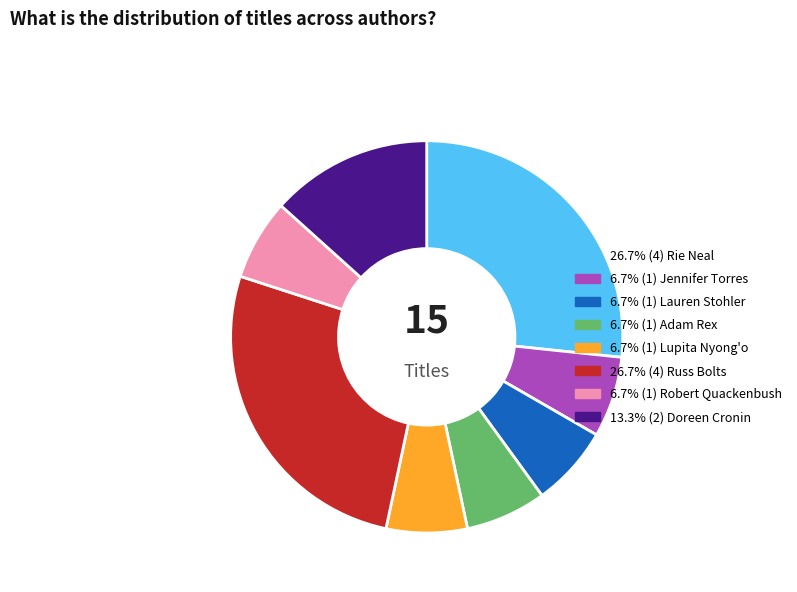

Does any single category account for the majority?

No